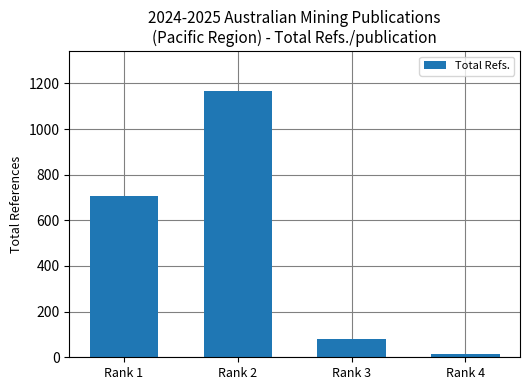

What is the value of the 3rd bar from the left?

82